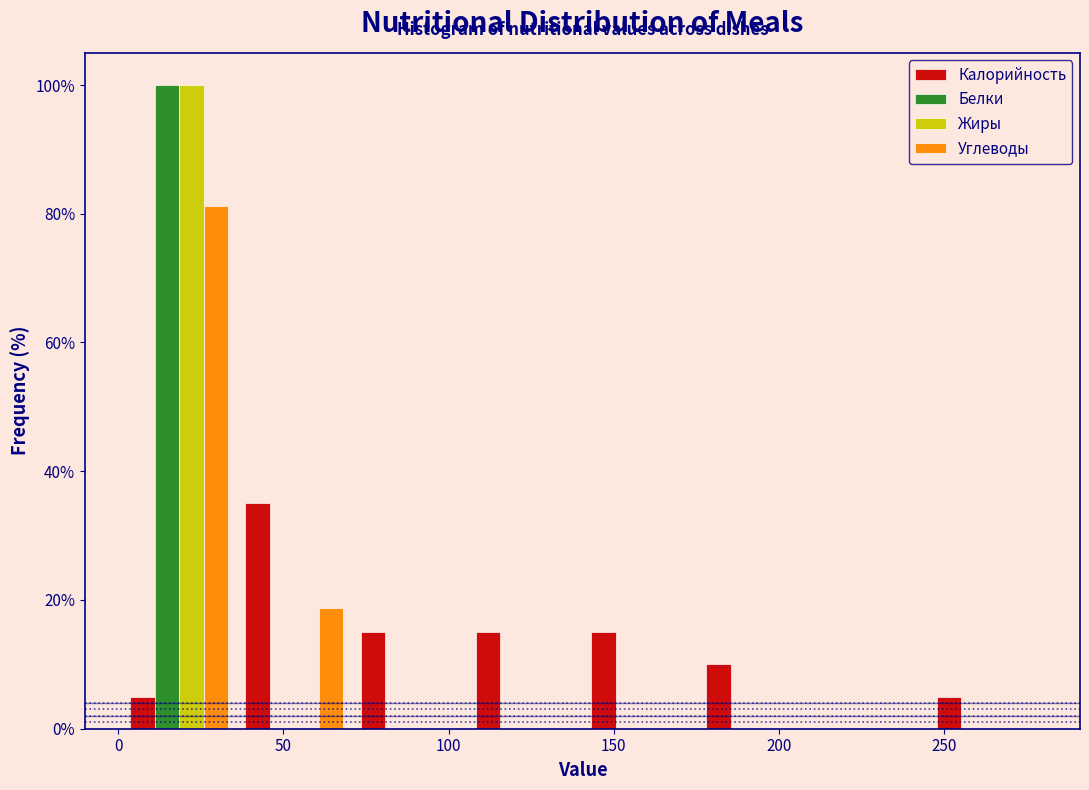

Reading left to right, transcribe this chart: for each range on the x-axis, give the height of each series' bar. Neither the bar edges nor the heights are printed on the chart, so give them approximately, as read against the axes.

0 to 35: Калорийность=6	Белки=100	Жиры=100	Углеводы=82
35 to 70: Калорийность=36	Белки=0	Жиры=0	Углеводы=18
70 to 105: Калорийность=16	Белки=0	Жиры=0	Углеводы=0
105 to 140: Калорийность=16	Белки=0	Жиры=0	Углеводы=0
140 to 175: Калорийность=16	Белки=0	Жиры=0	Углеводы=0
175 to 210: Калорийность=10	Белки=0	Жиры=0	Углеводы=0
210 to 245: Калорийность=0	Белки=0	Жиры=0	Углеводы=0
245 to 280: Калорийность=6	Белки=0	Жиры=0	Углеводы=0